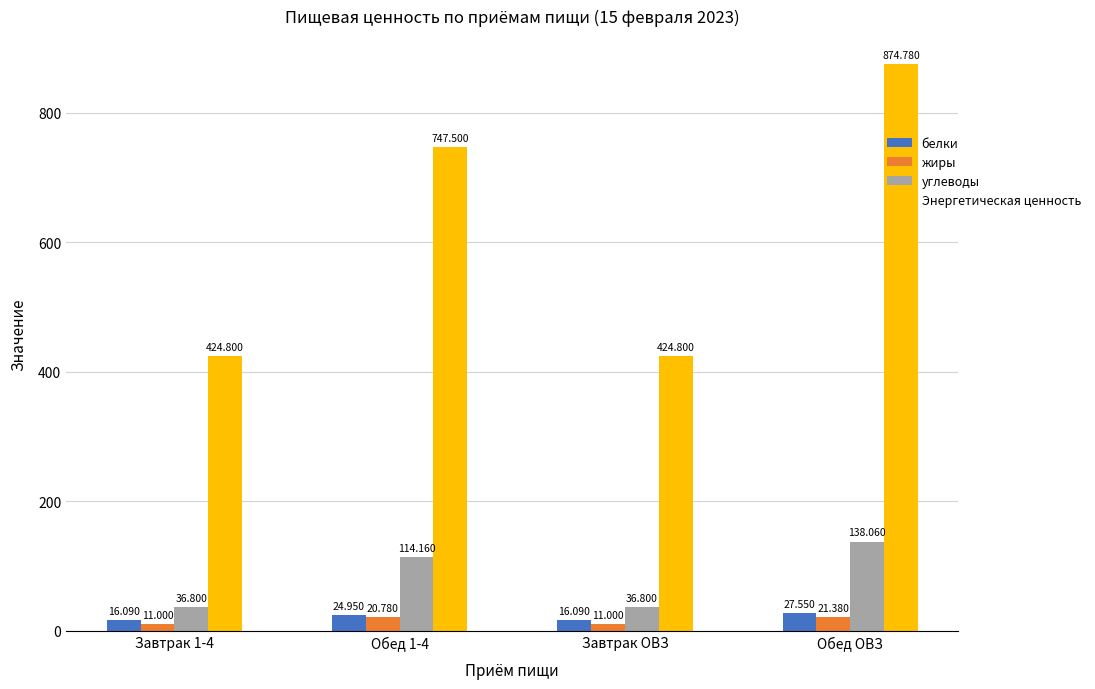

Is it true that жиры equals 11.0 at Завтрак 1-4?

True